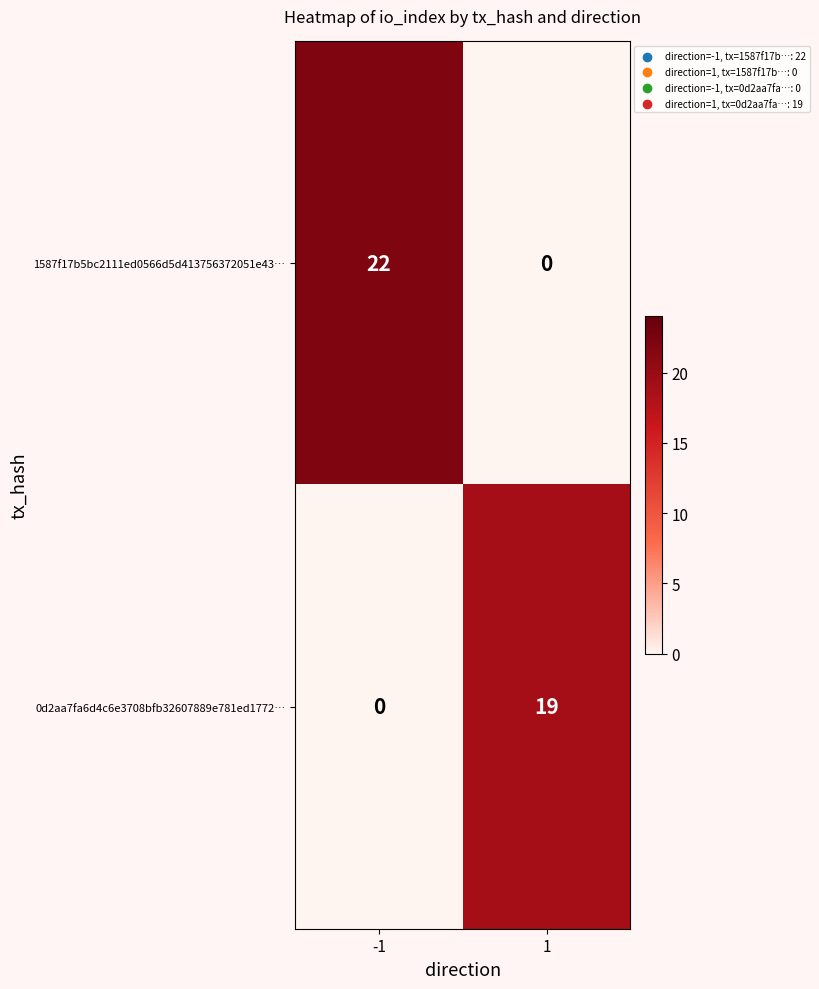

True or false: 1587f17b5bc2111ed0566d5d413756372051e43… has a value of 32 at -1.

False